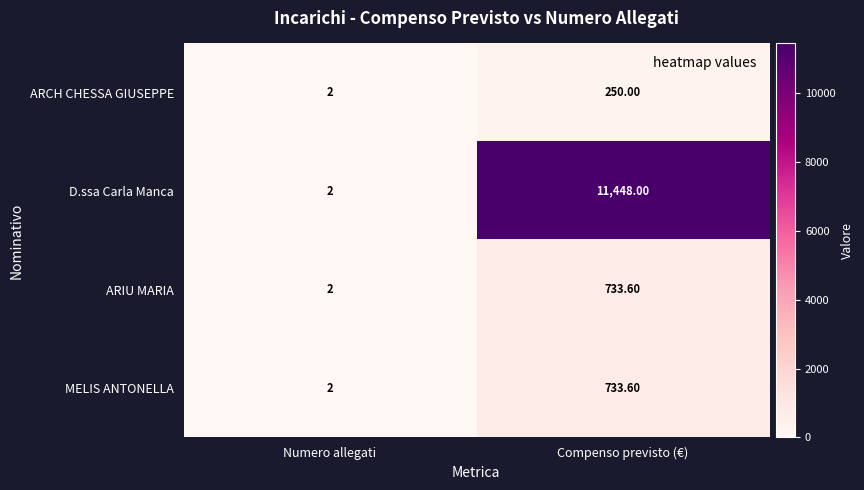

Which series changed the most between Numero allegati and Compenso previsto (€)?

D.ssa Carla Manca